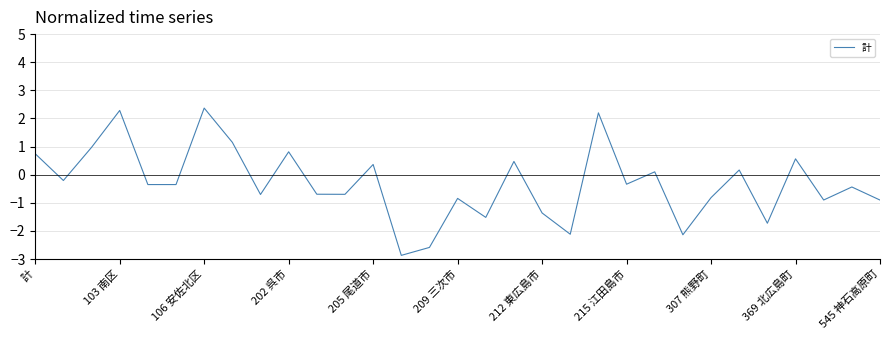

What is the greatest value displayed?

2.4